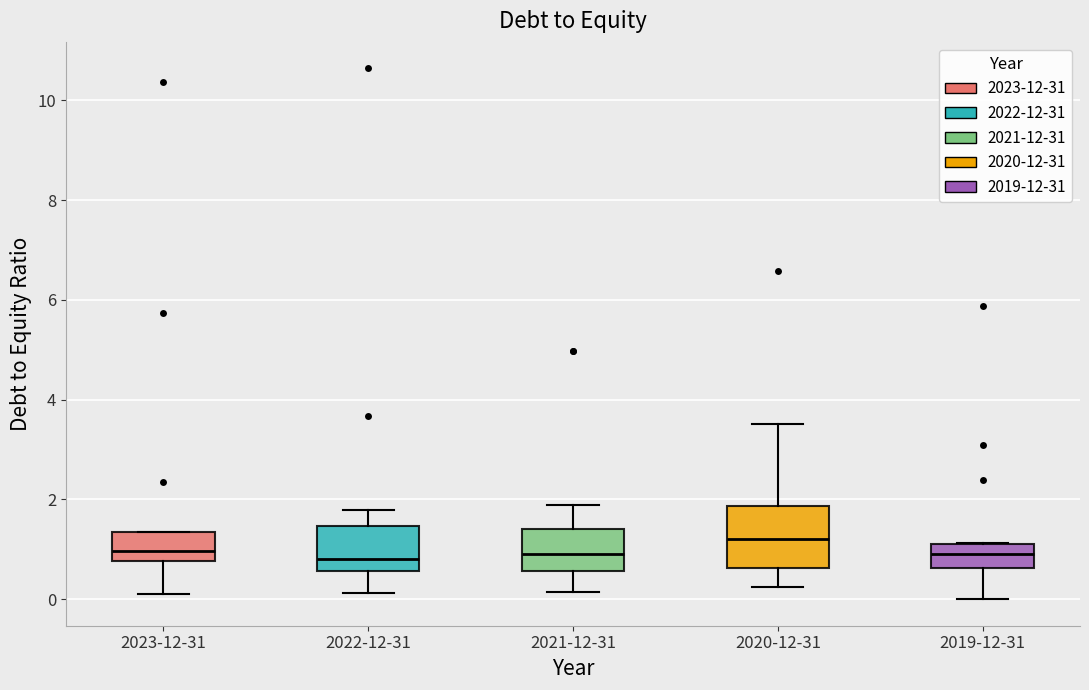

Reading left to right, transcribe this box plot: for each box, give where its median line is, the range the box spans, and where its two whiskers end, as read against the y-axis. The values are not printed on the chart, so give them approximately, as read against the axis.

2023-12-31: median 1.0, box 0.8 to 1.4, whiskers 0.2 to 1.4
2022-12-31: median 0.8, box 0.6 to 1.4, whiskers 0.2 to 1.8
2021-12-31: median 1.0, box 0.6 to 1.4, whiskers 0.2 to 1.8
2020-12-31: median 1.2, box 0.6 to 1.8, whiskers 0.2 to 3.6
2019-12-31: median 1.0, box 0.6 to 1.2, whiskers 0.0 to 1.2